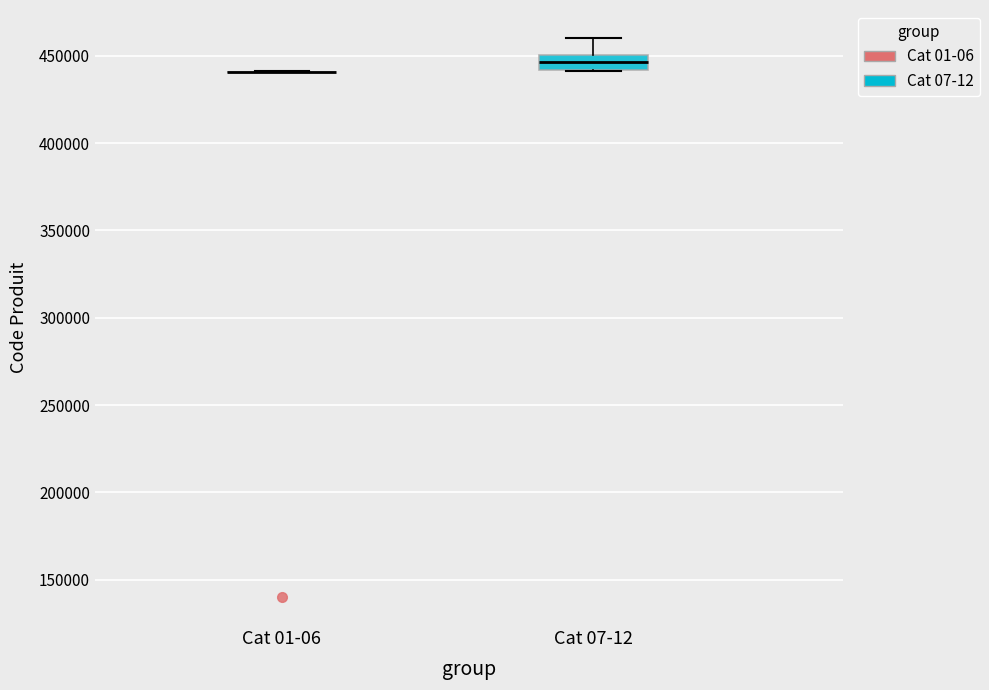

Reading left to right, transcribe this box plot: for each box, give where its median line is, the range the box spans, and where its two whiskers end, as read against the y-axis. The values are not printed on the chart, so give them approximately, as read against the axis.

Cat 01-06: box collapsed to a line at 440000, whiskers 440000 to 440000
Cat 07-12: median 445000, box 440000 to 450000, whiskers 440000 to 460000